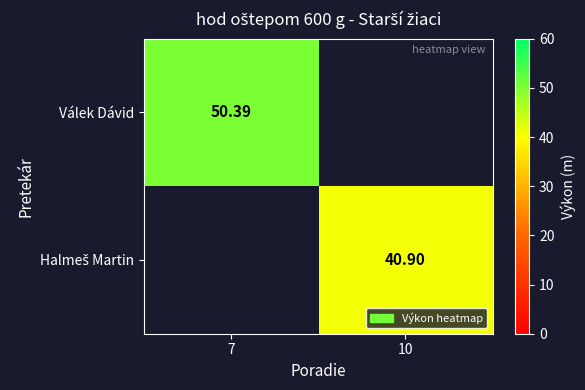

Is the value of Válek Dávid at 10 greater than the value of Halmeš Martin at 7?

No